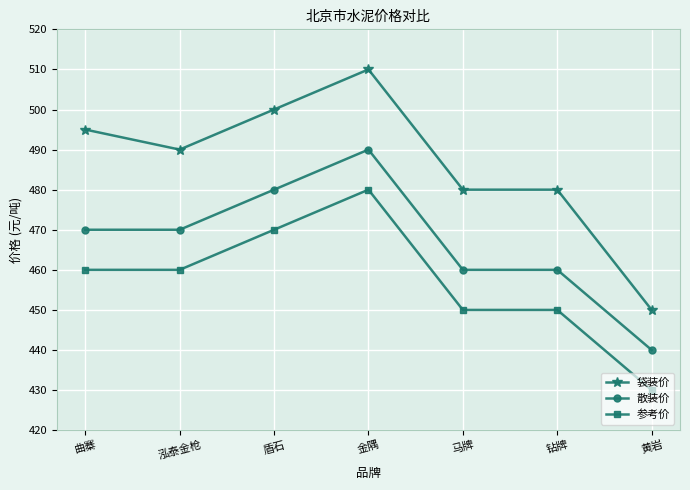

What value does the 袋装价 series have at 马牌, to the nearest 5?

480